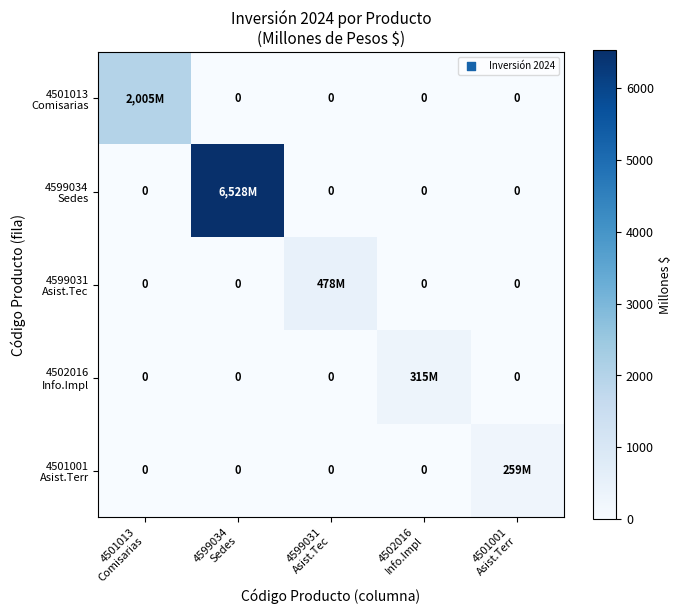

Which series has the largest total across all categories?

4599034 Sedes